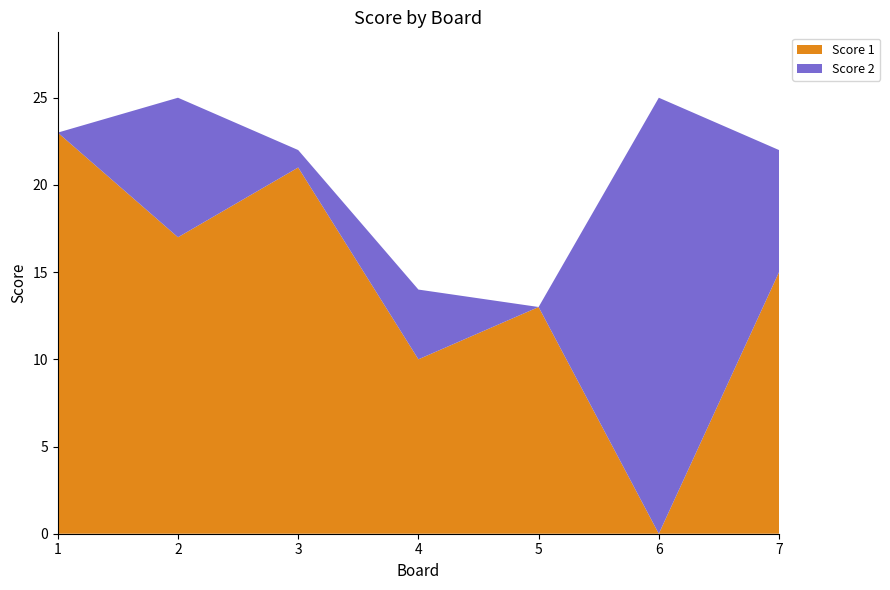

Reading left to right, extract all data points from this chart.

Score 1: 1=23	2=17	3=21	4=10	5=13	6=0	7=15
Score 2: 1=0	2=8	3=1	4=4	5=0	6=25	7=7